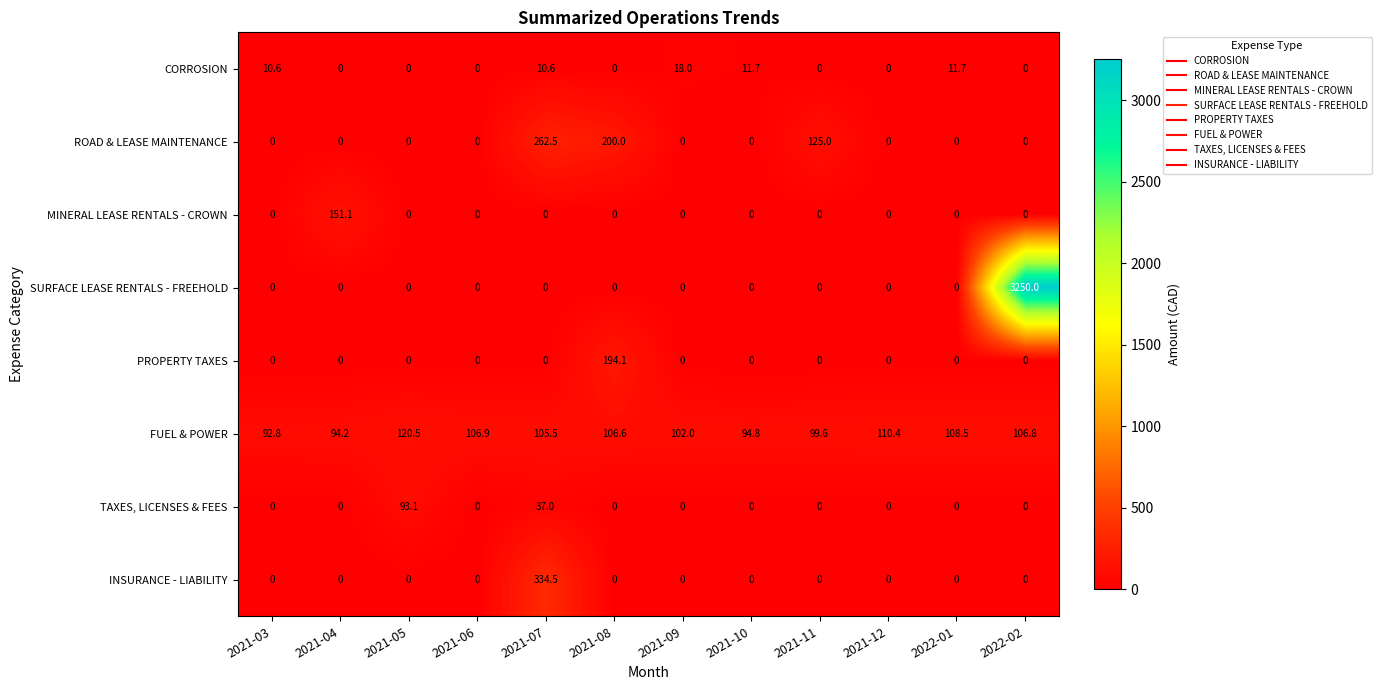

At which label is ROAD & LEASE MAINTENANCE closest to 131?

2021-11